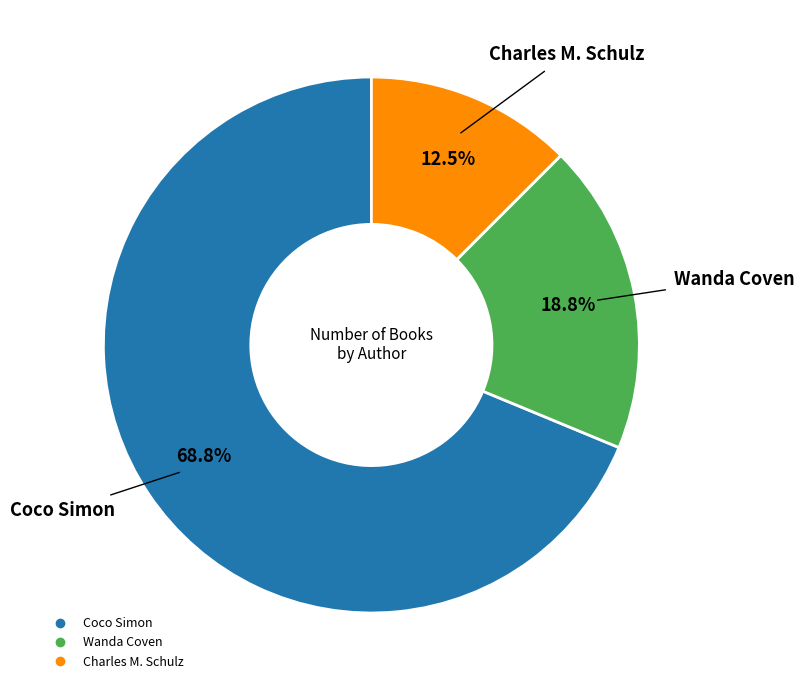

Is there a majority slice in this chart?

Yes